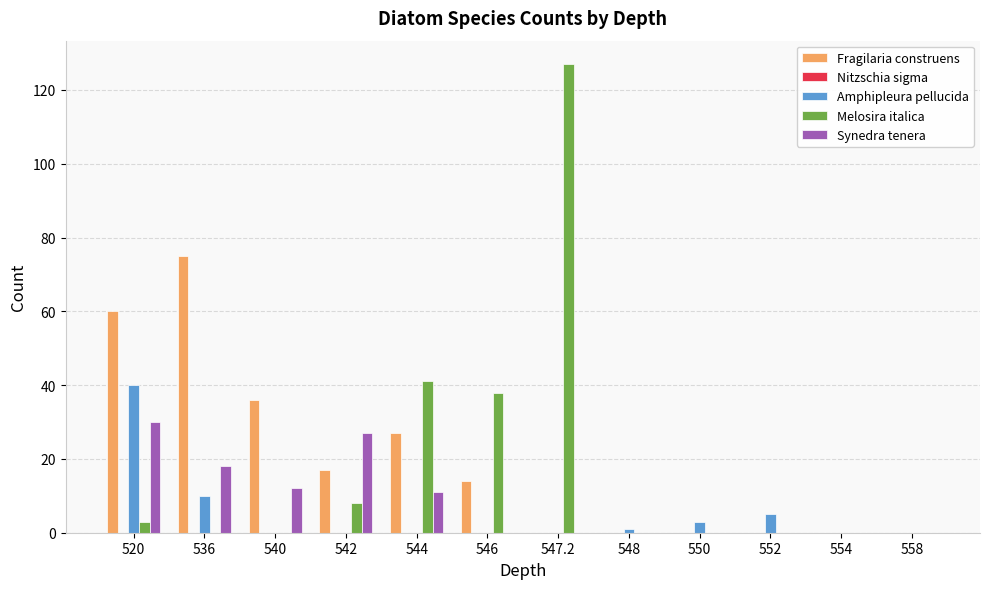

Does the chart contain stacked bars?

No